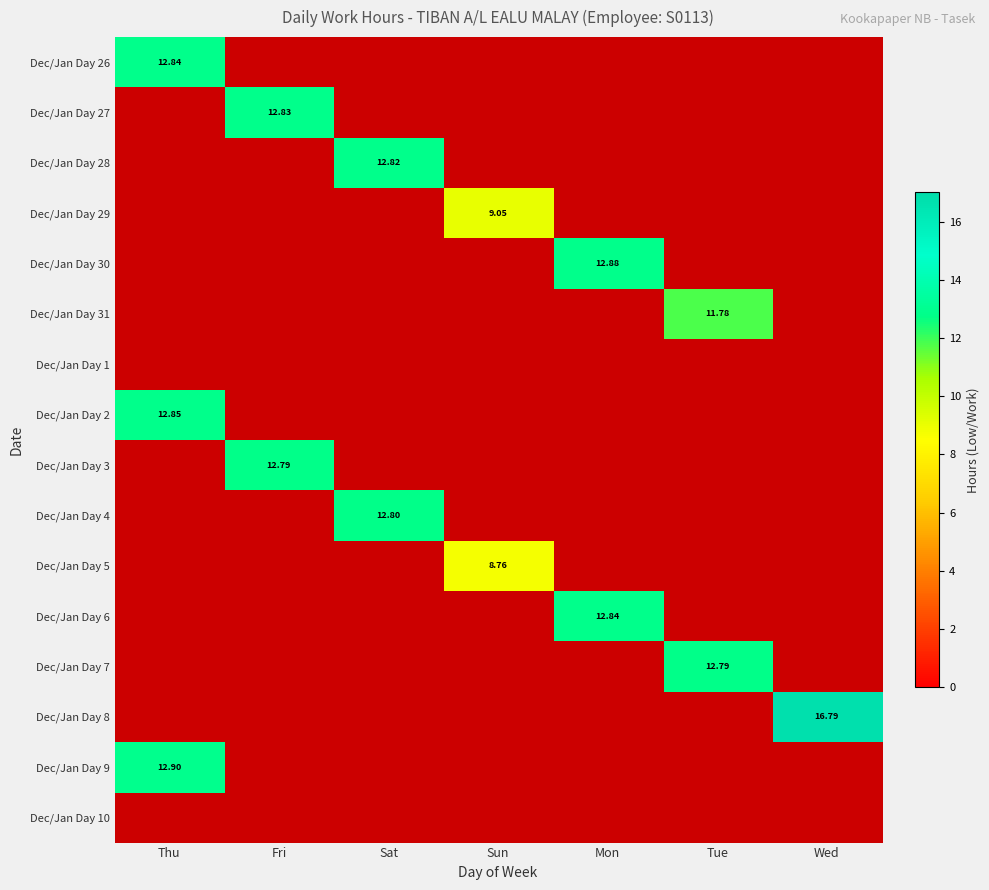

Count the number of data series in this chart.

16